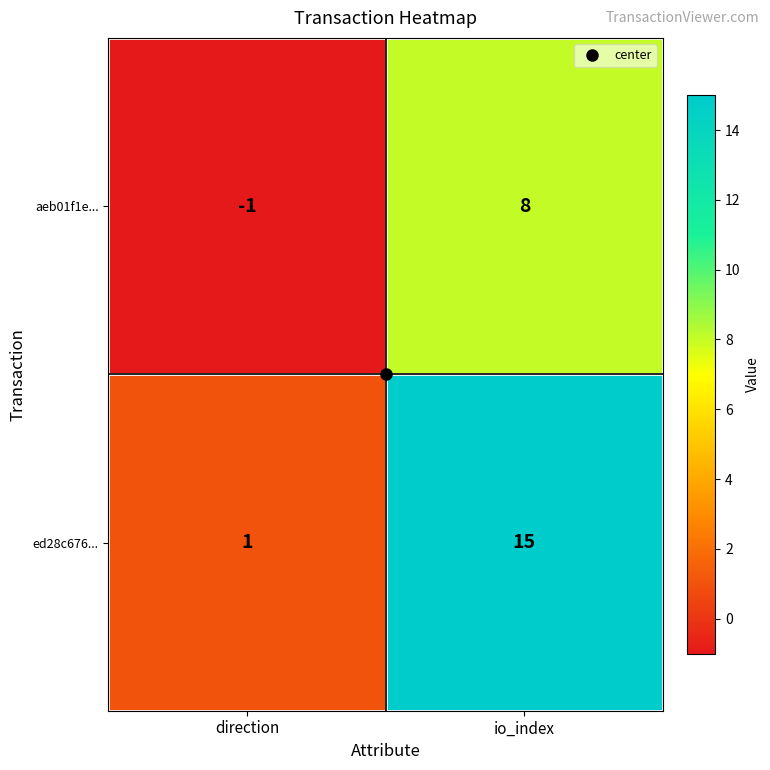

What is the difference between the highest and lowest values at io_index?

7